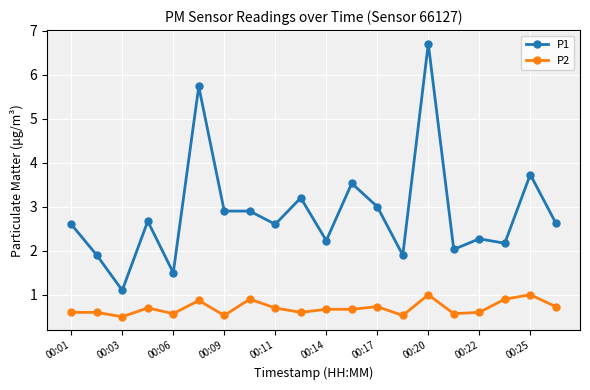

Which series has the largest range (max minus min)?

P1